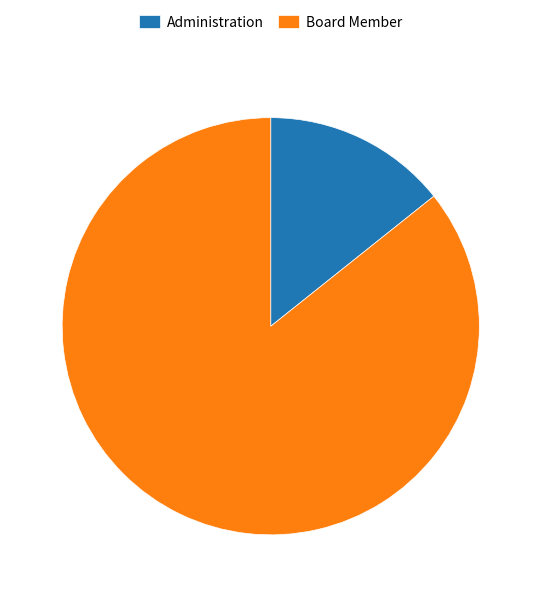

Combined, do Board Member and Administration account for over 50%?

Yes